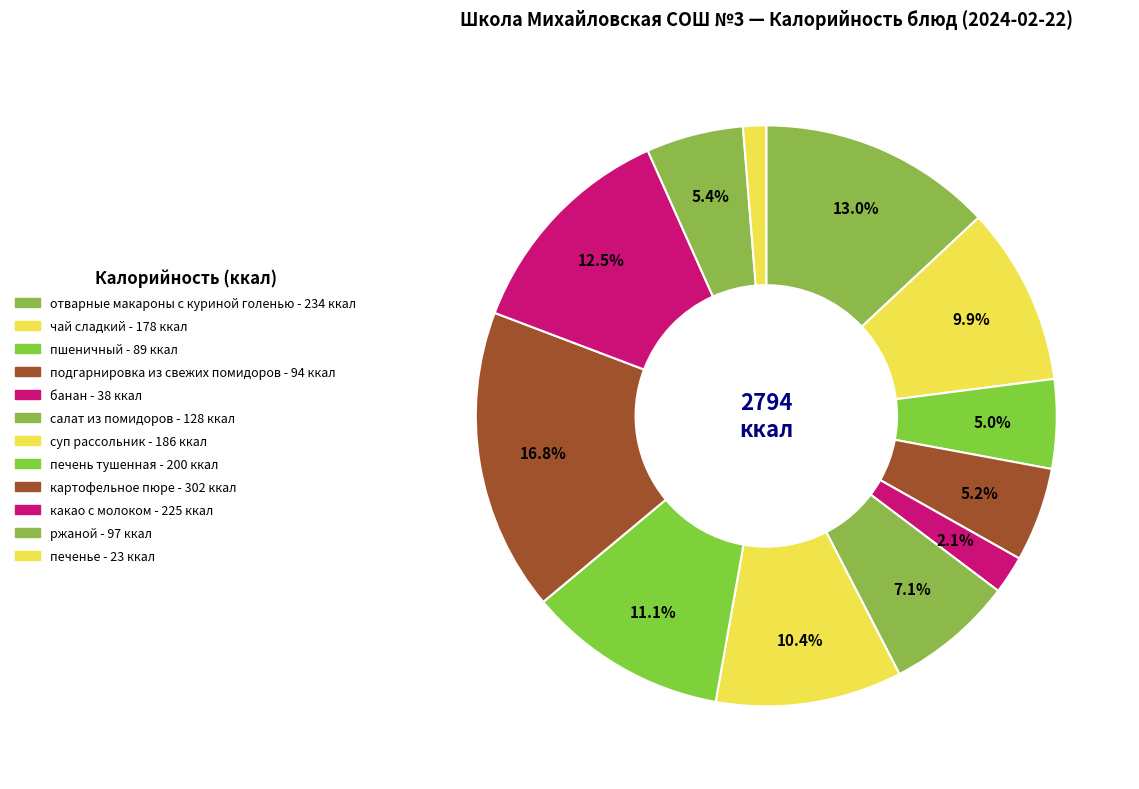

How many segments does this pie chart have?

12